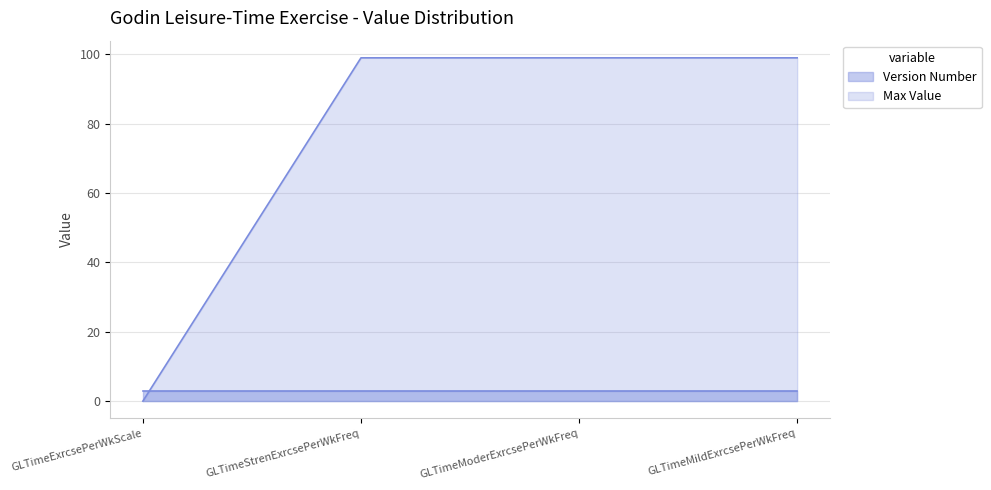

Does the chart have visible grid lines?

Yes